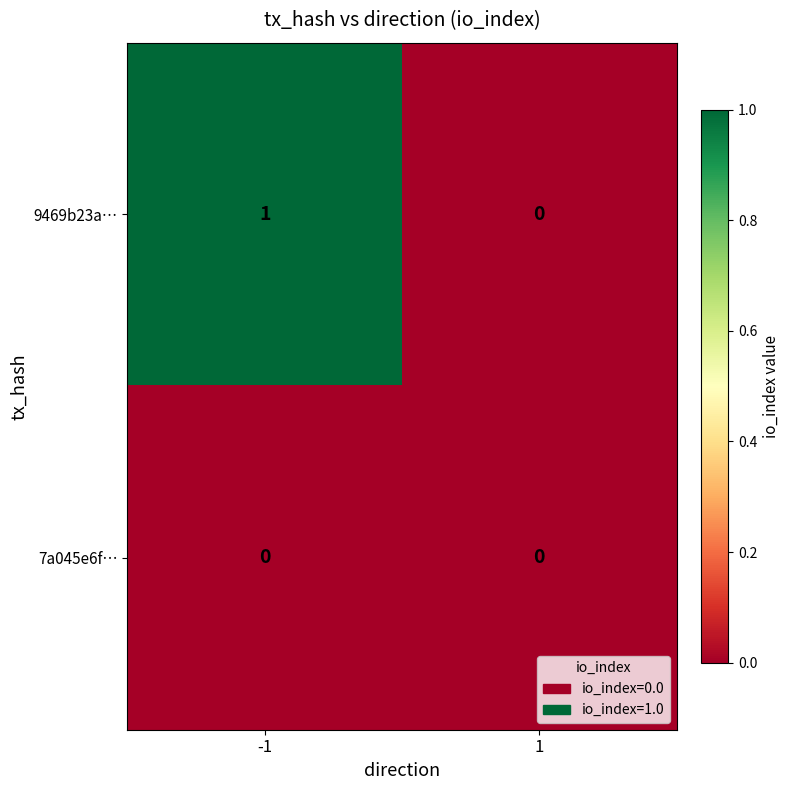

The value of 9469b23a… at -1 is 2. True or false?

False